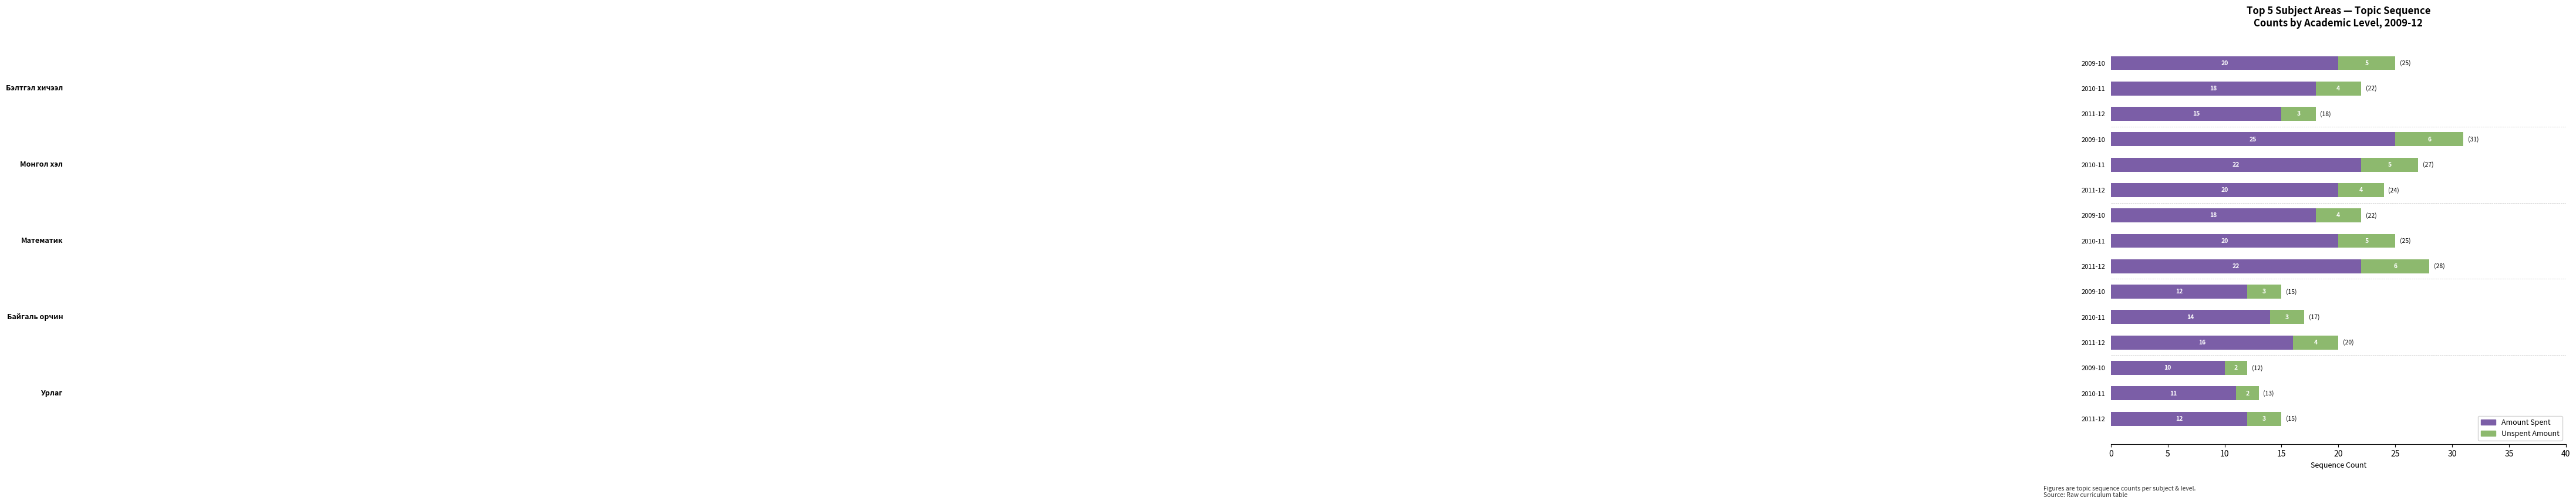

What is the label of the 10th bar from the right?

2011-12